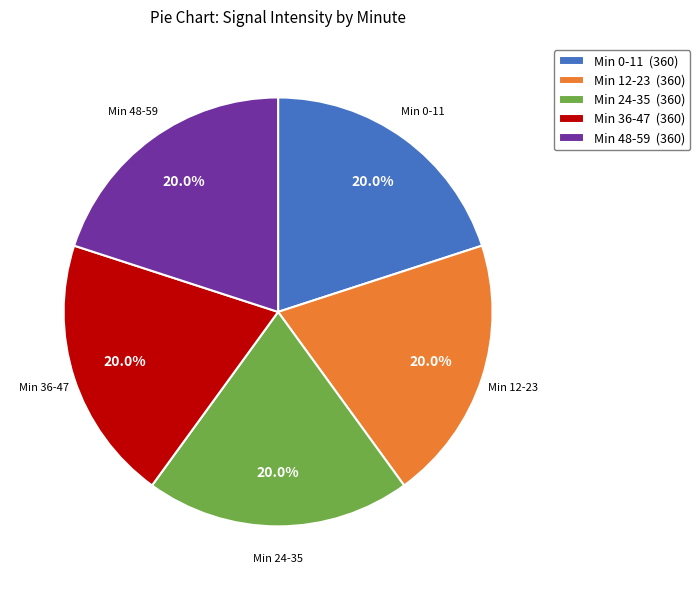

To the nearest percent, what is the difference between the largest and smallest slice percentages?

0%